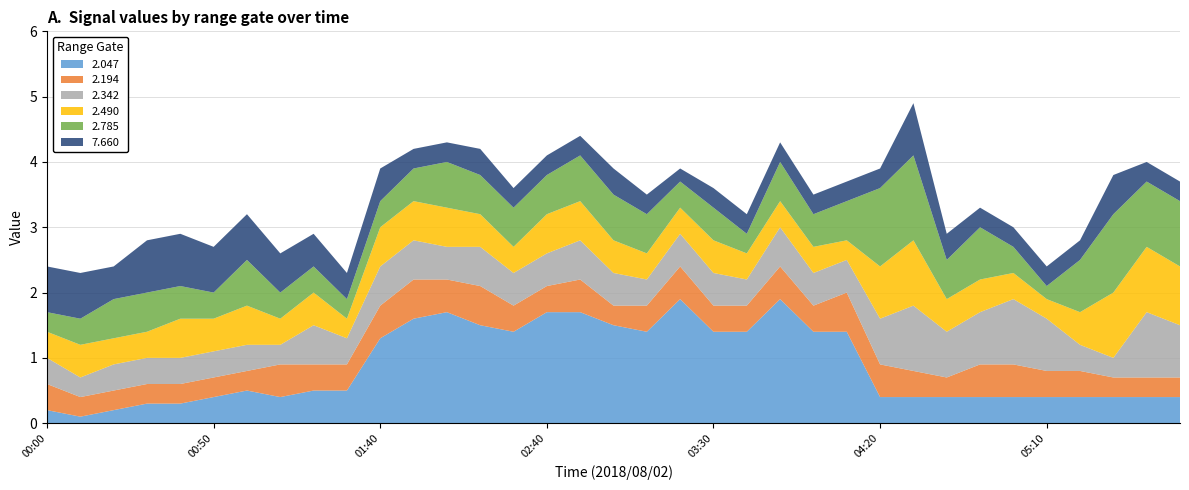

Reading right to left, extract all data points from this chart.

2.047: 0.4	0.4	0.4	0.4	0.4	0.4	0.4	0.4	0.4	0.4	1.4	1.4	1.9	1.4	1.4	1.9	1.4	1.5	1.7	1.7	1.4	1.5	1.7	1.6	1.3	0.5	0.5	0.4	0.5	0.4	0.3	0.3	0.2	0.1	0.2
2.194: 0.3	0.3	0.3	0.4	0.4	0.5	0.5	0.3	0.4	0.5	0.6	0.4	0.5	0.4	0.4	0.5	0.4	0.3	0.5	0.4	0.4	0.6	0.5	0.6	0.5	0.4	0.4	0.5	0.3	0.3	0.3	0.3	0.3	0.3	0.4
2.342: 0.8	1.0	0.3	0.4	0.8	1.0	0.8	0.7	1.0	0.7	0.5	0.5	0.6	0.4	0.5	0.5	0.4	0.5	0.6	0.5	0.5	0.6	0.5	0.6	0.6	0.4	0.6	0.3	0.4	0.4	0.4	0.4	0.4	0.3	0.4
2.490: 0.9	1.0	1.0	0.5	0.3	0.4	0.5	0.5	1.0	0.8	0.3	0.4	0.4	0.4	0.5	0.4	0.4	0.5	0.6	0.6	0.4	0.5	0.6	0.6	0.6	0.3	0.5	0.4	0.6	0.5	0.6	0.4	0.4	0.5	0.4
2.785: 1.0	1.0	1.2	0.8	0.2	0.4	0.8	0.6	1.3	1.2	0.6	0.5	0.6	0.3	0.5	0.4	0.6	0.7	0.7	0.6	0.6	0.6	0.7	0.5	0.4	0.3	0.4	0.4	0.7	0.4	0.5	0.6	0.6	0.4	0.3
7.660: 0.3	0.3	0.6	0.3	0.3	0.3	0.3	0.4	0.8	0.3	0.3	0.3	0.3	0.3	0.3	0.2	0.3	0.4	0.3	0.3	0.3	0.4	0.3	0.3	0.5	0.4	0.5	0.6	0.7	0.7	0.8	0.8	0.5	0.7	0.7